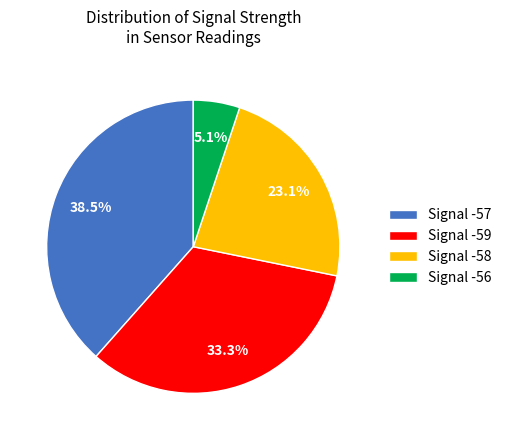

Which category has the biggest portion of the pie?

Signal -57